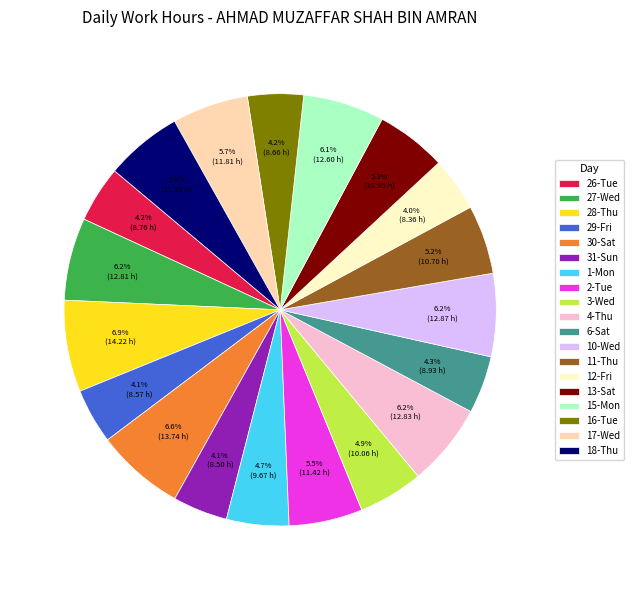

Which has a higher value, 16-Tue or 30-Sat?

30-Sat